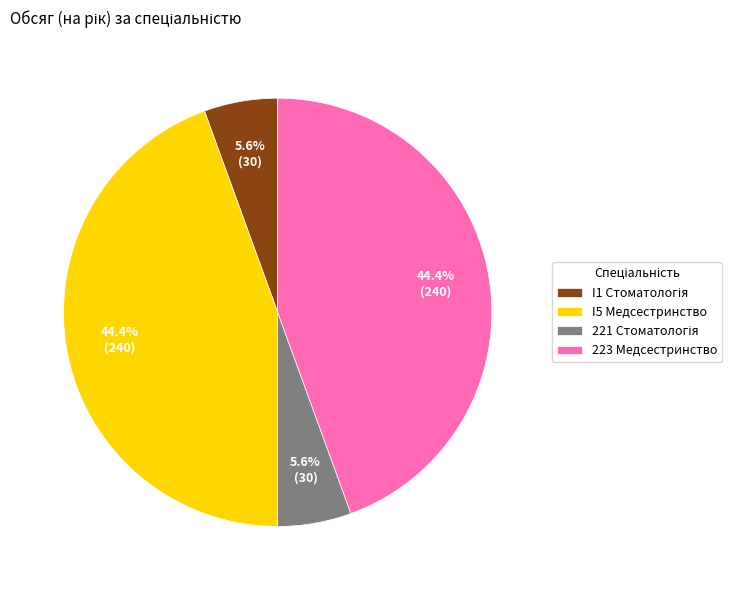

Is I5 Медсестринство the majority of the pie?

No